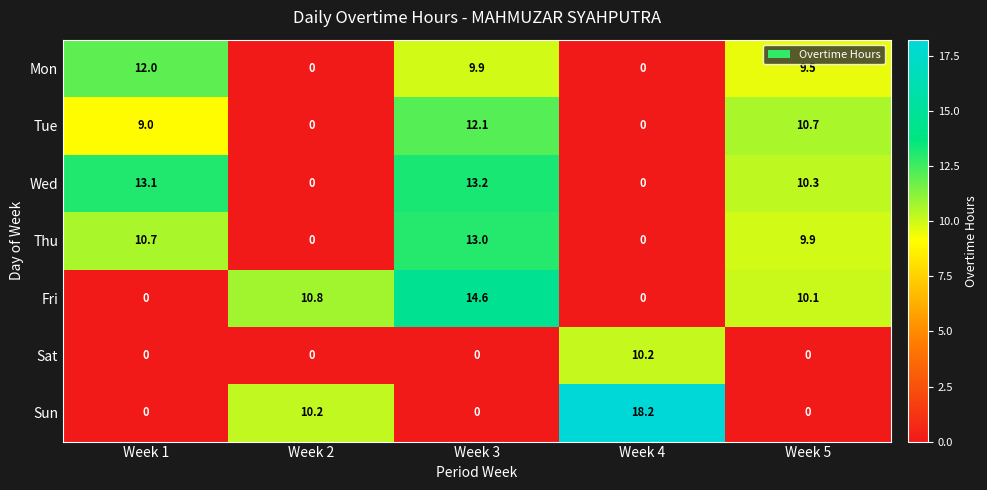

Which series has the widest spread of values?

Sun